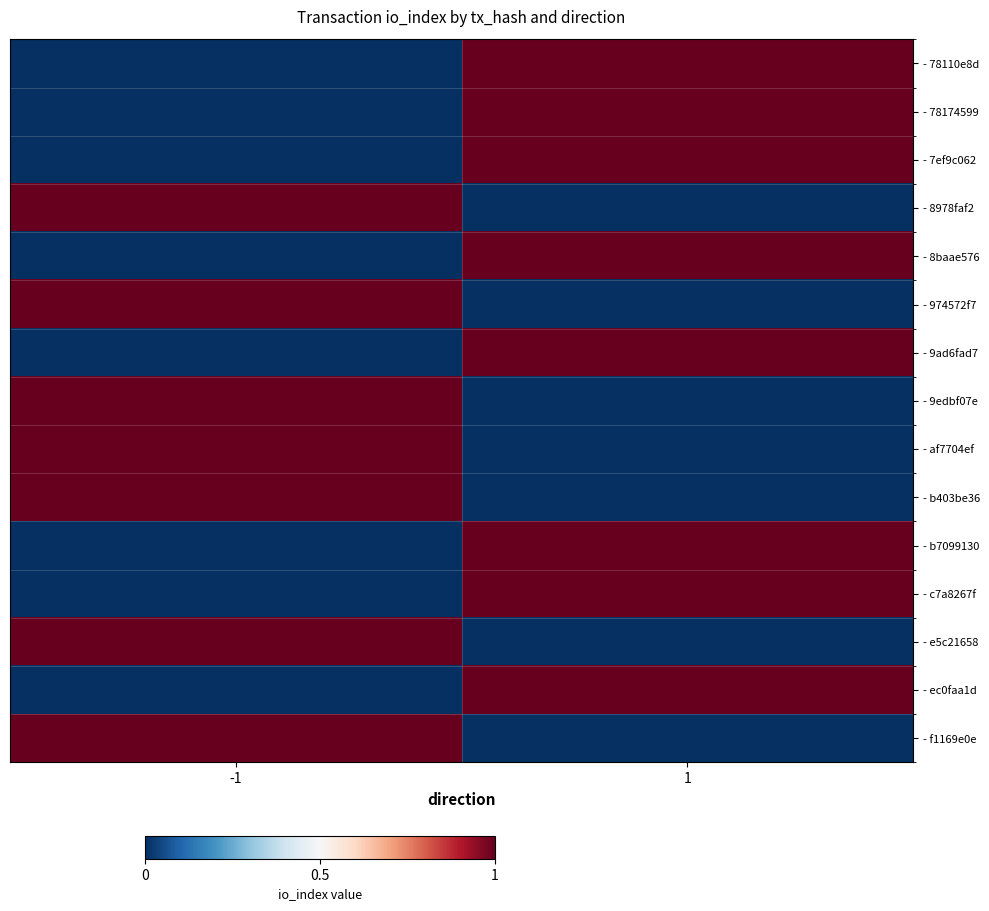

Which category has the highest value across all series?

1